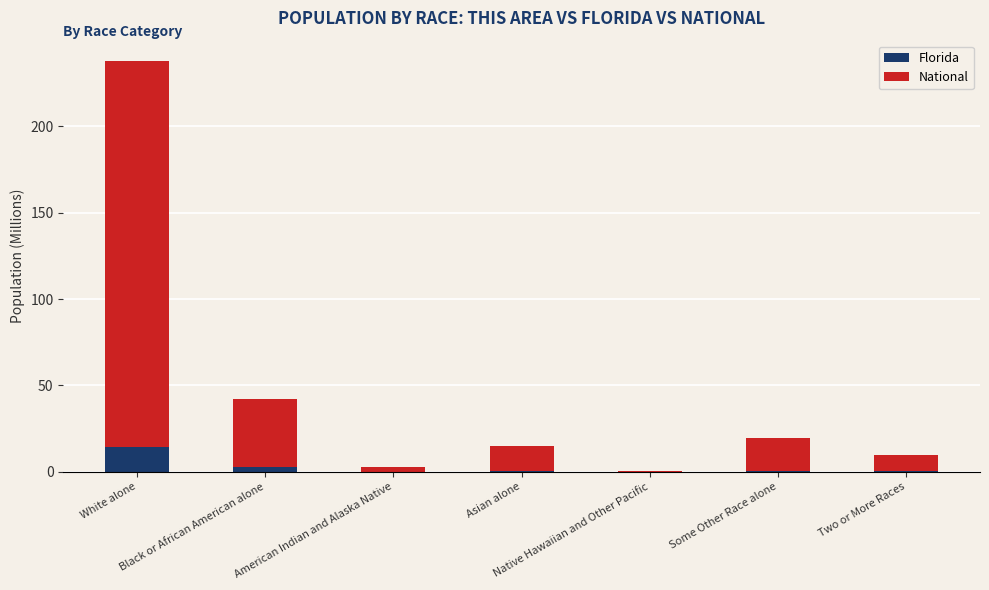

What is the sum of the National values at Black or African American alone and Some Other Race alone?

58.0